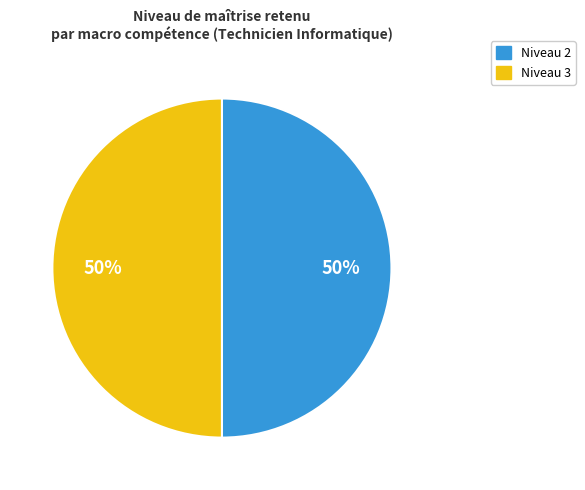

To the nearest percent, what is the average slice percentage?

50%